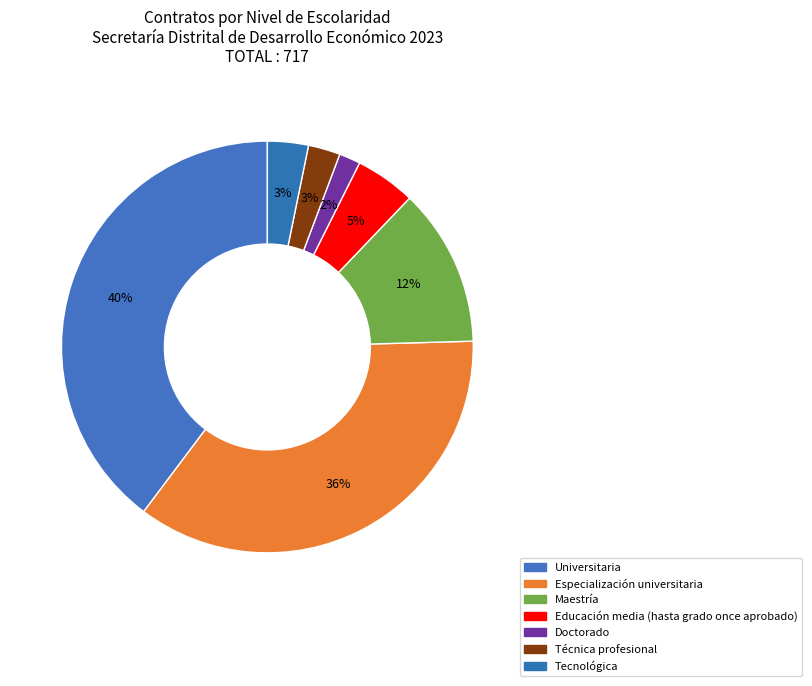

Does Educación media (hasta grado once aprobado) represent more than half of the total?

No